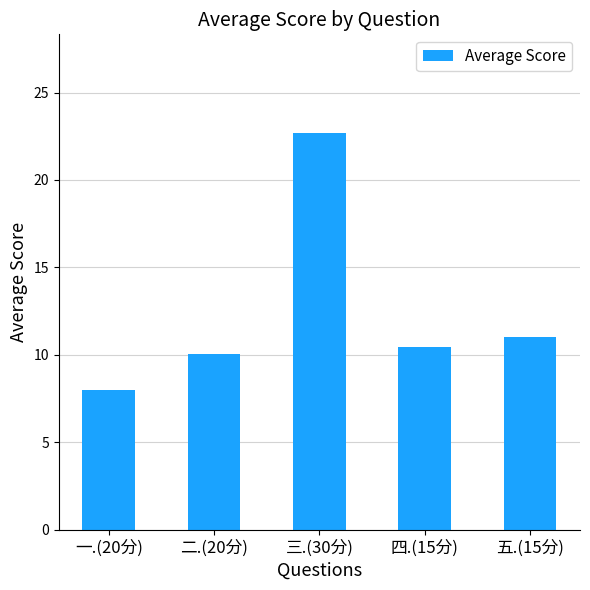

List the labels in order of value, largest first.

三.(30分), 五.(15分), 四.(15分), 二.(20分), 一.(20分)